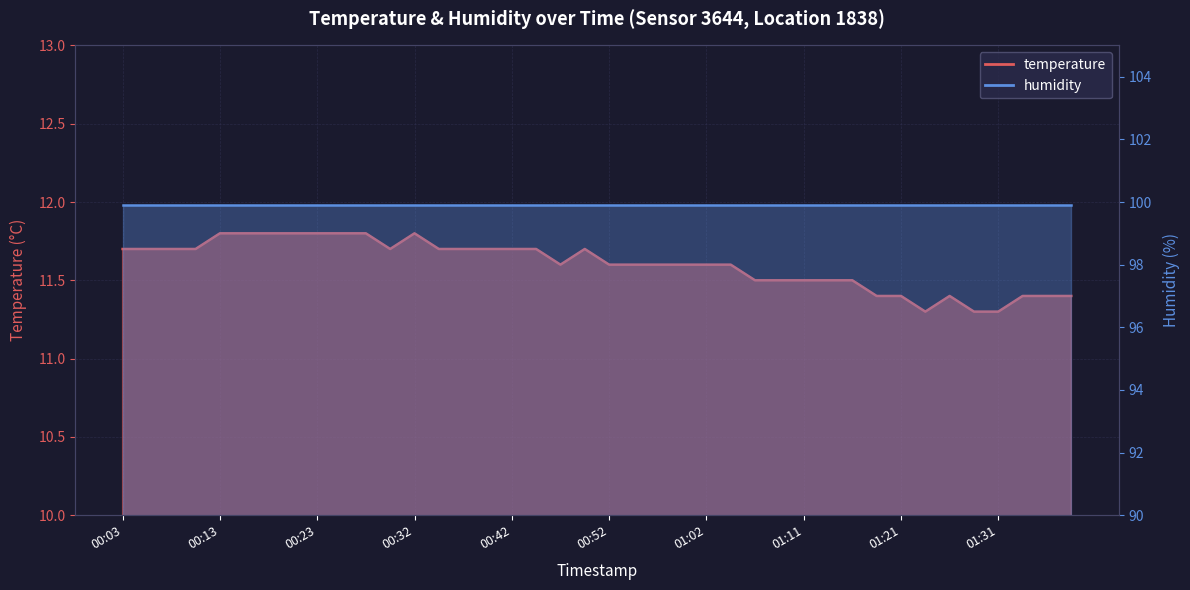

What is the minimum value shown in the chart?

11.3